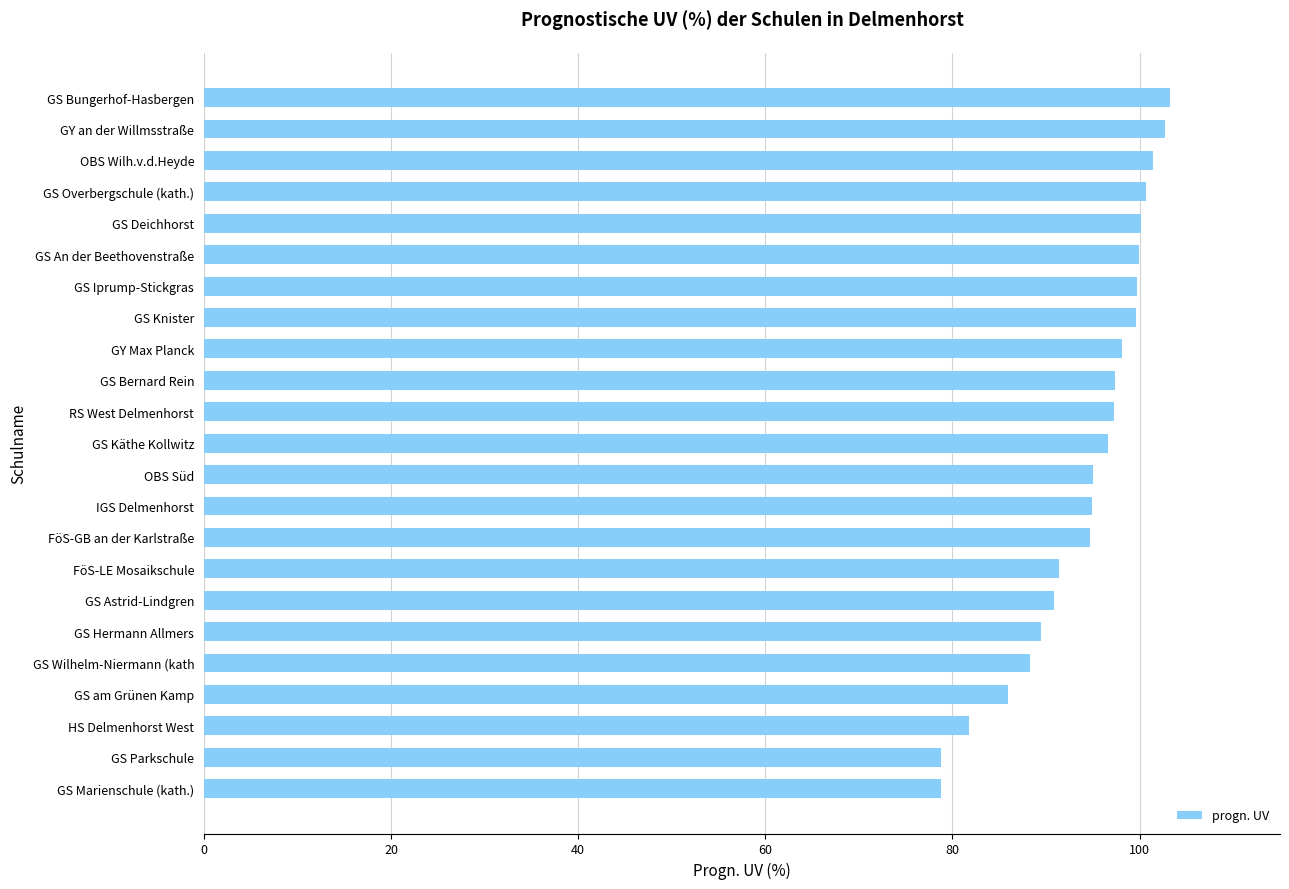

What is the ratio of the value at GS Parkschule to the value at GS Iprump-Stickgras?

0.8